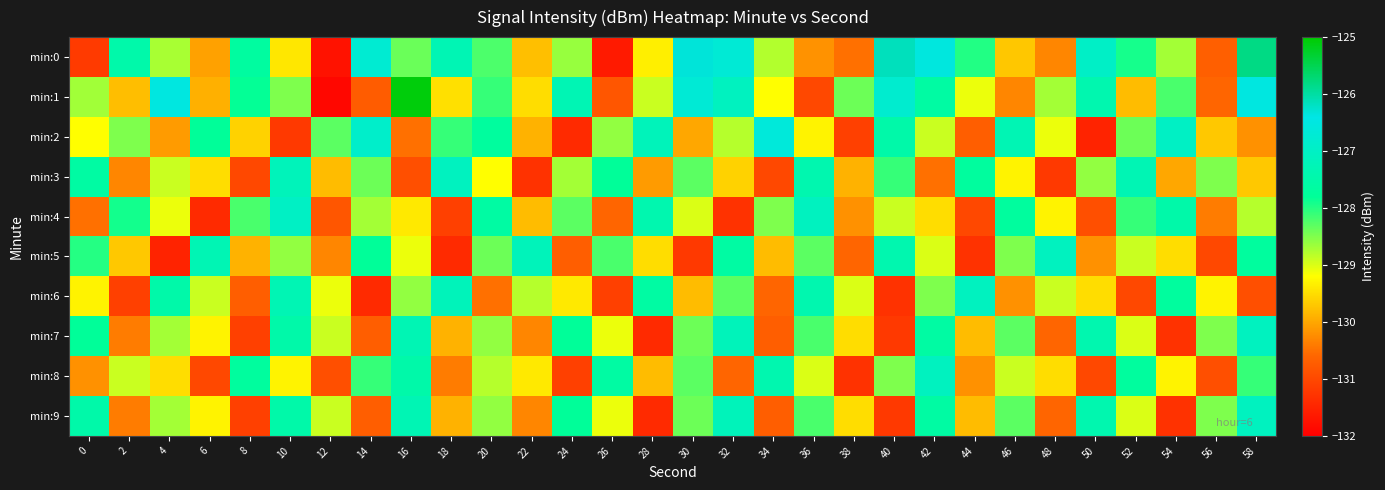

Which series has the widest spread of values?

min:1